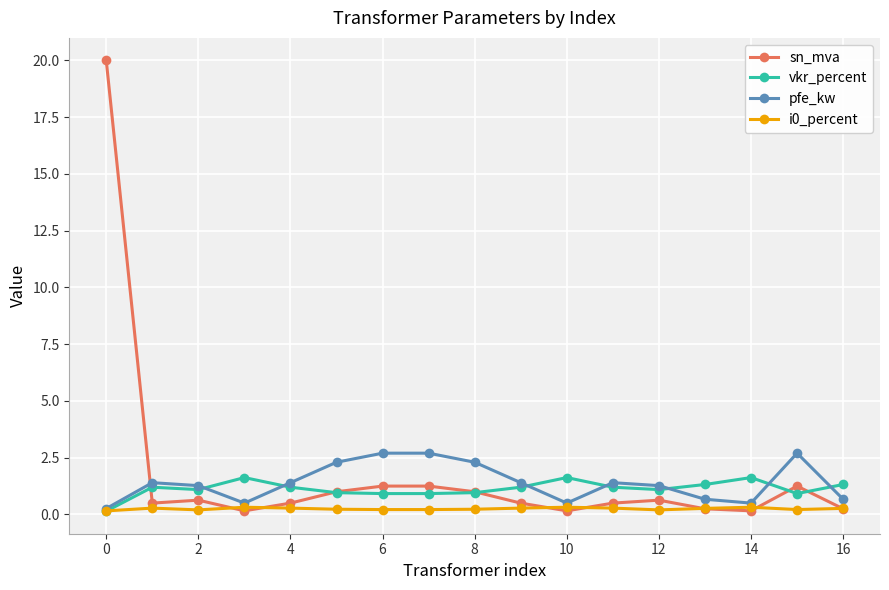

In sn_mva, how many points are lower than both neighbors (excluding endpoints)?

4